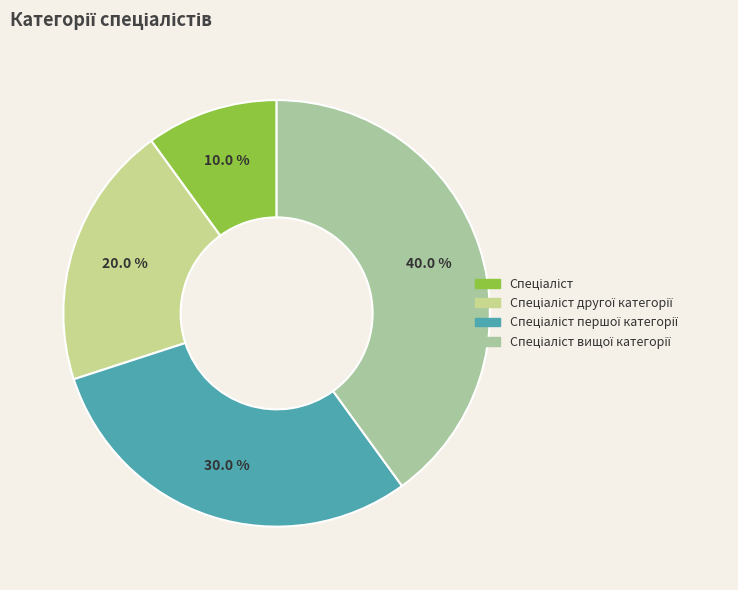

Does any single category account for the majority?

No